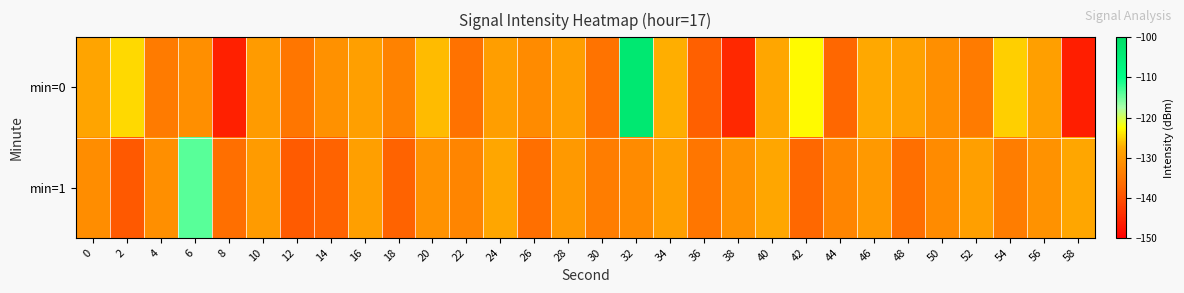

List the series in order of their overall mean, highest first.

min=0, min=1